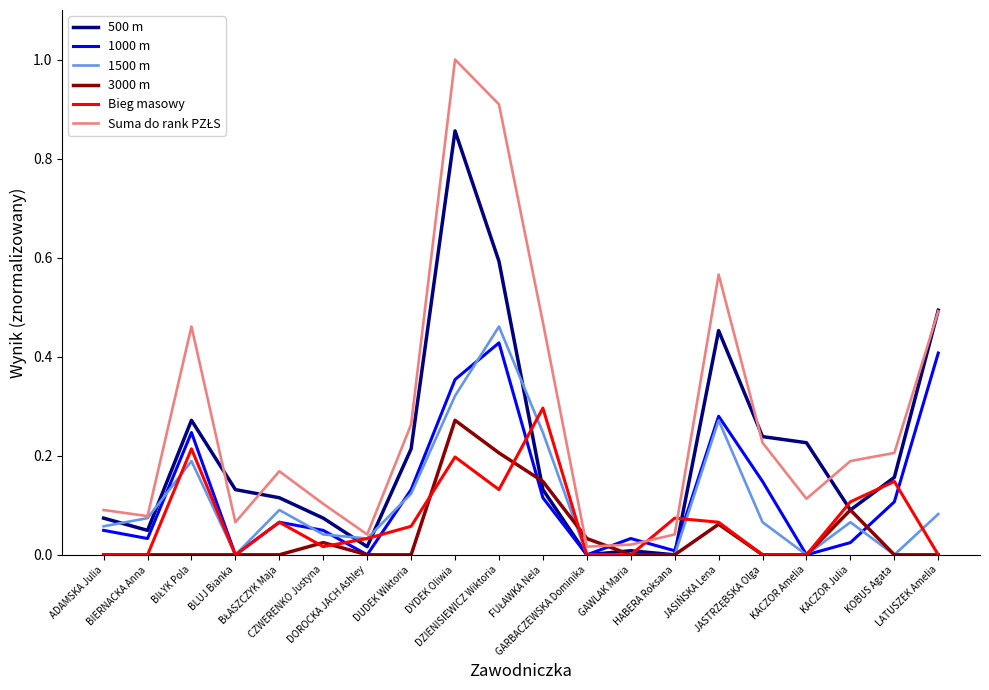

How many lines are shown in the chart?

6